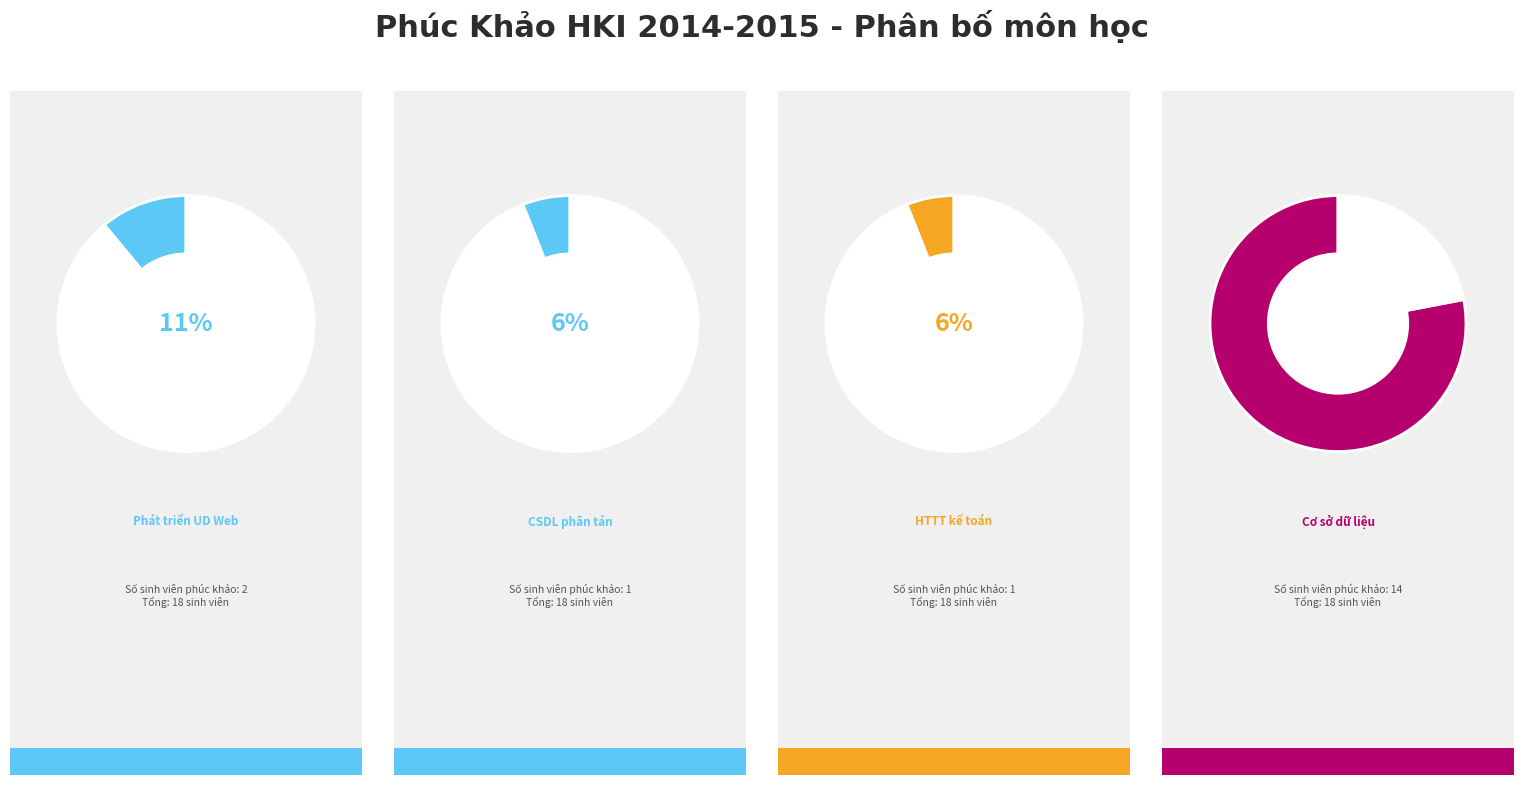

Which category has the biggest portion of the pie?

Cơ sở dữ liệu